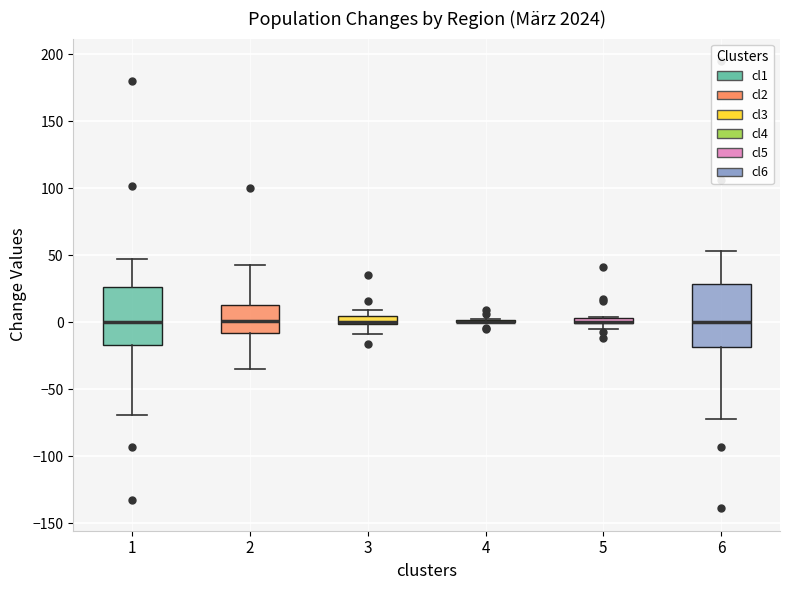

Where is the lower edge of the box at x = 3 on the y-axis? The values are not printed on the chart, so give them approximately, as read against the axis.

0